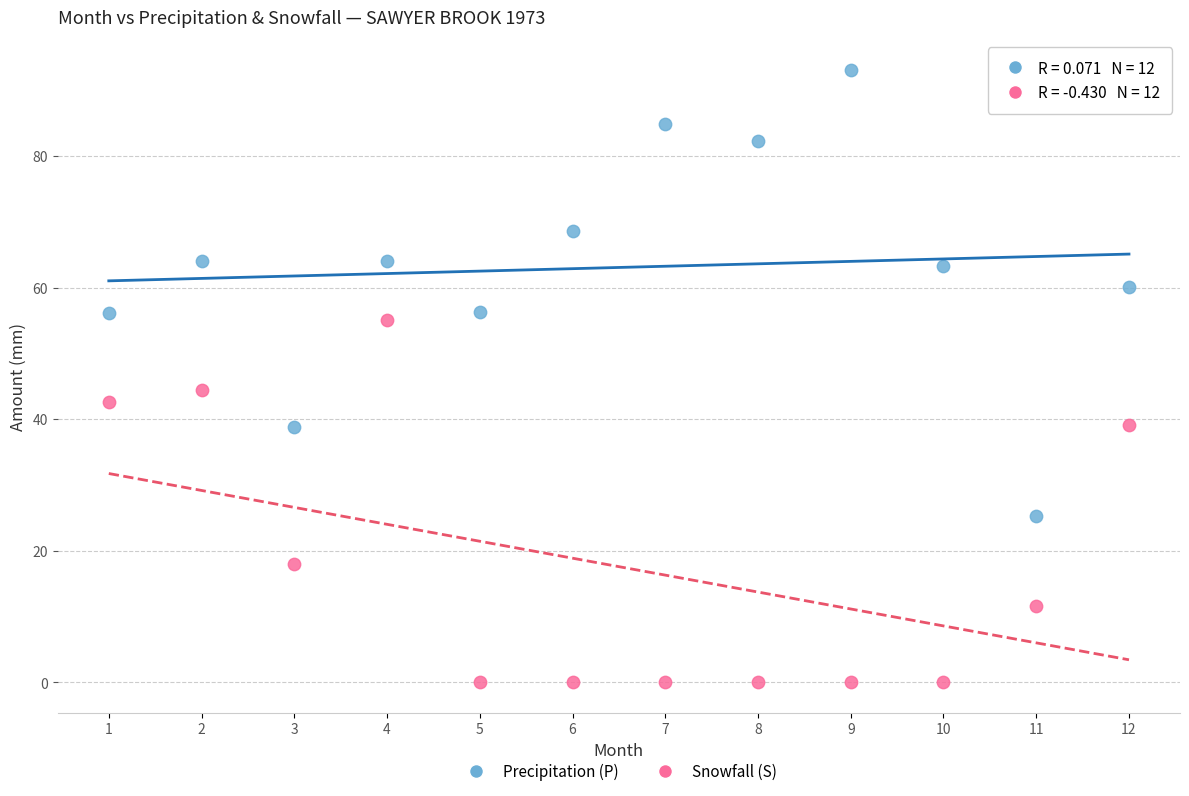

Which series reaches the maximum Y coordinate?

Precipitation (P)